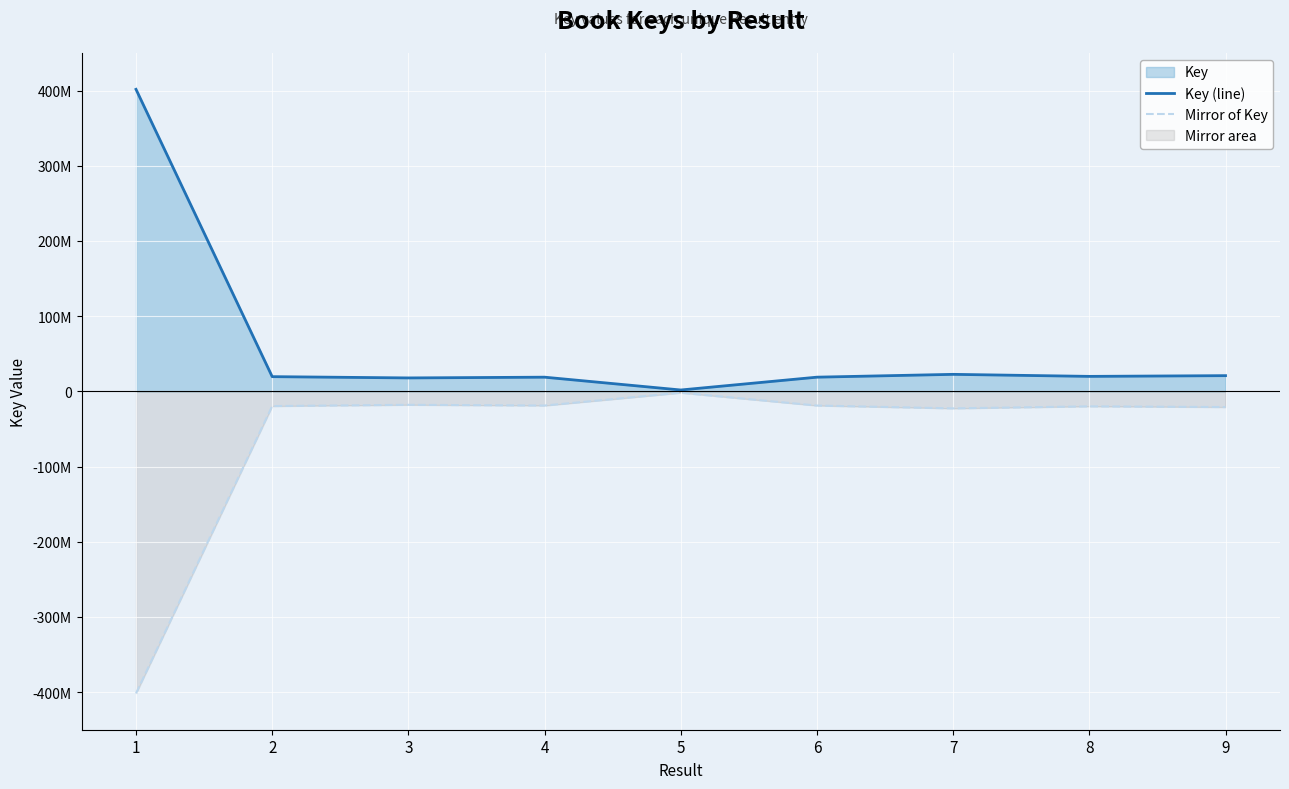

Rank the series by their average value, from lowest to highest.

Mirror of Key, Key (line)